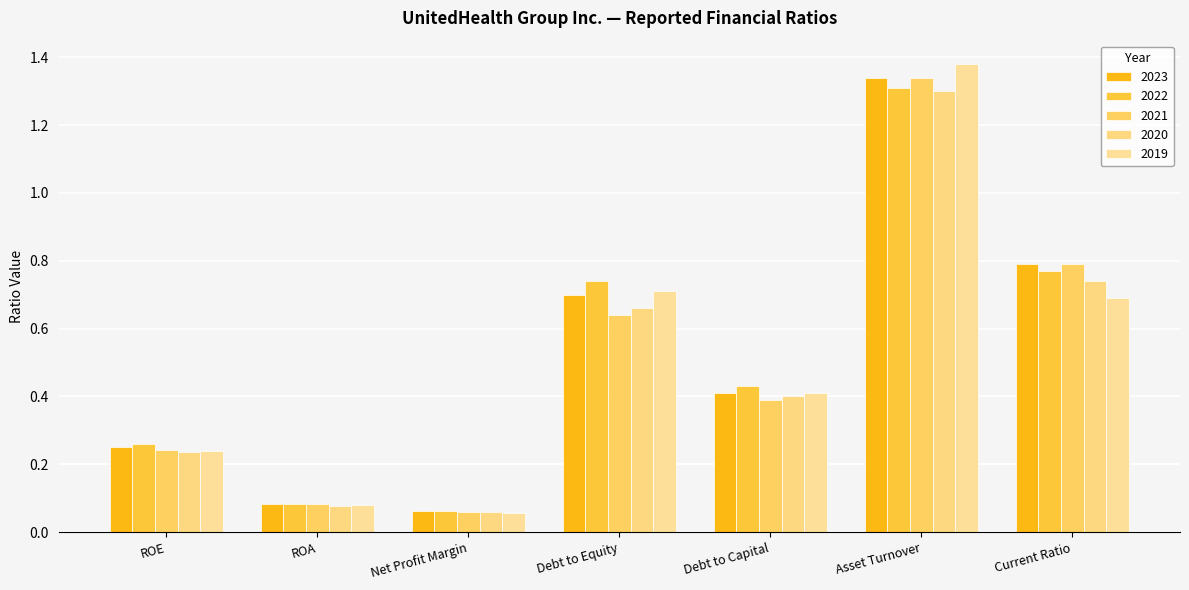

The 2023 series shows 0.2 at Debt to Equity. True or false?

False